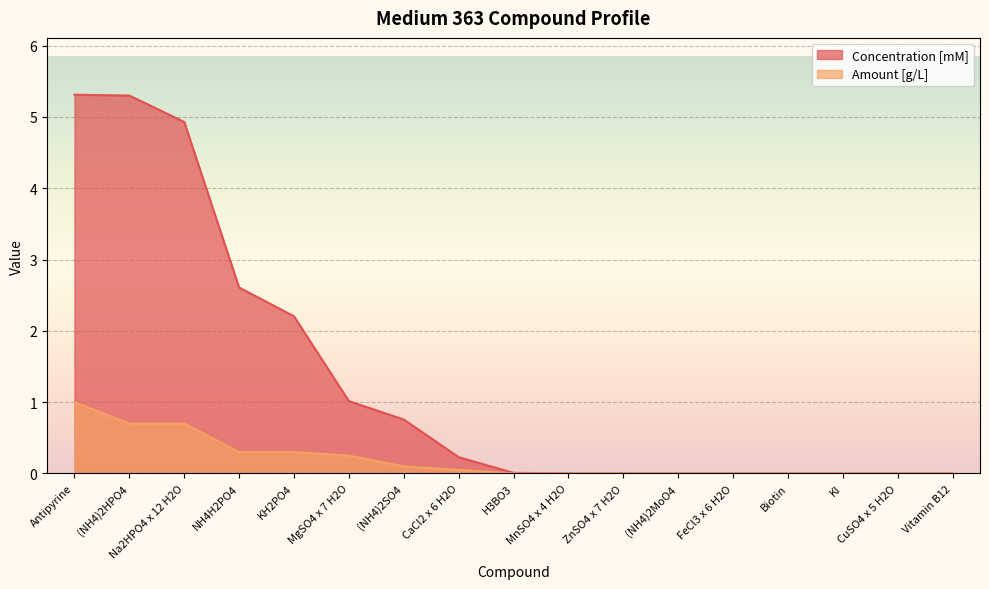

Which has a higher value, (NH4)2HPO4 or Na2HPO4 x 12 H2O?

(NH4)2HPO4